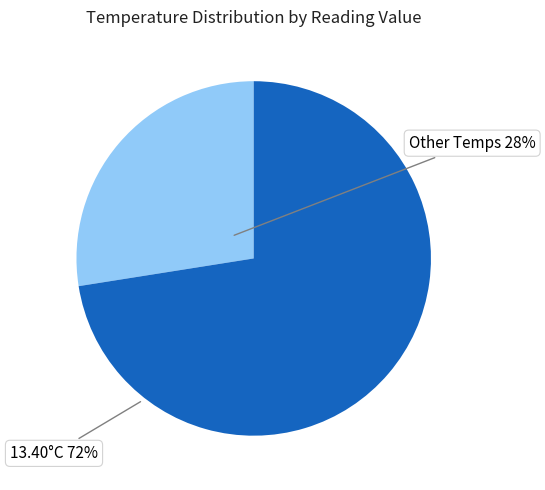

Is there any slice that represents more than half of the pie?

Yes